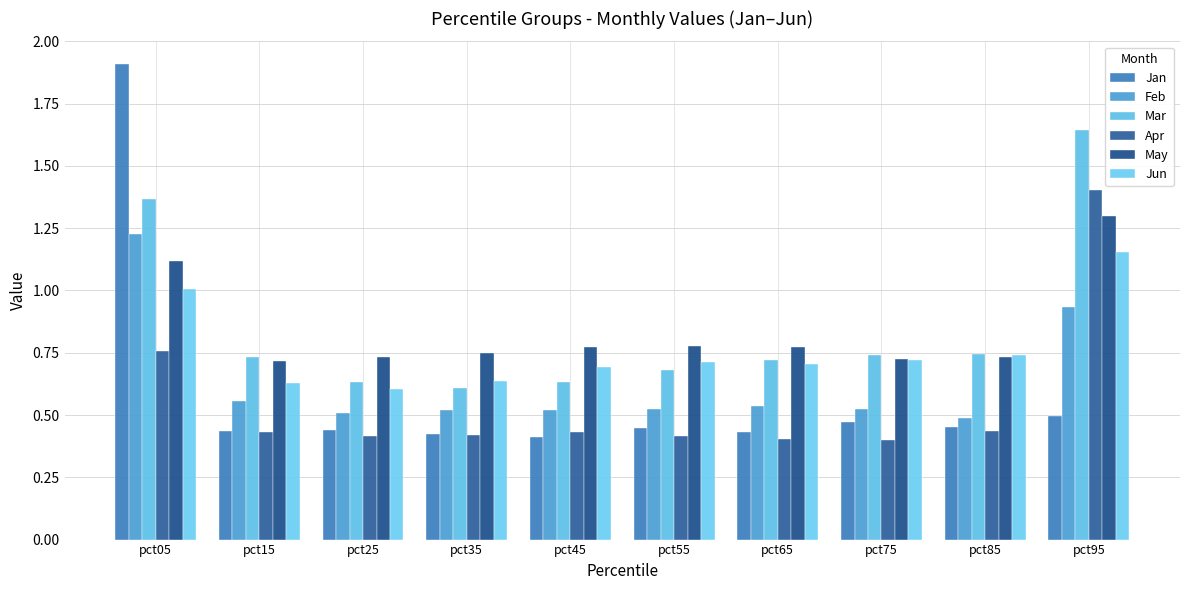

Reading left to right, transcribe all the data shown in this chart.

Jan: 1.9	0.4	0.4	0.4	0.4	0.4	0.4	0.5	0.5	0.5
Feb: 1.2	0.6	0.5	0.5	0.5	0.5	0.5	0.5	0.5	0.9
Mar: 1.4	0.7	0.6	0.6	0.6	0.7	0.7	0.7	0.7	1.6
Apr: 0.8	0.4	0.4	0.4	0.4	0.4	0.4	0.4	0.4	1.4
May: 1.1	0.7	0.7	0.7	0.8	0.8	0.8	0.7	0.7	1.3
Jun: 1.0	0.6	0.6	0.6	0.7	0.7	0.7	0.7	0.7	1.2